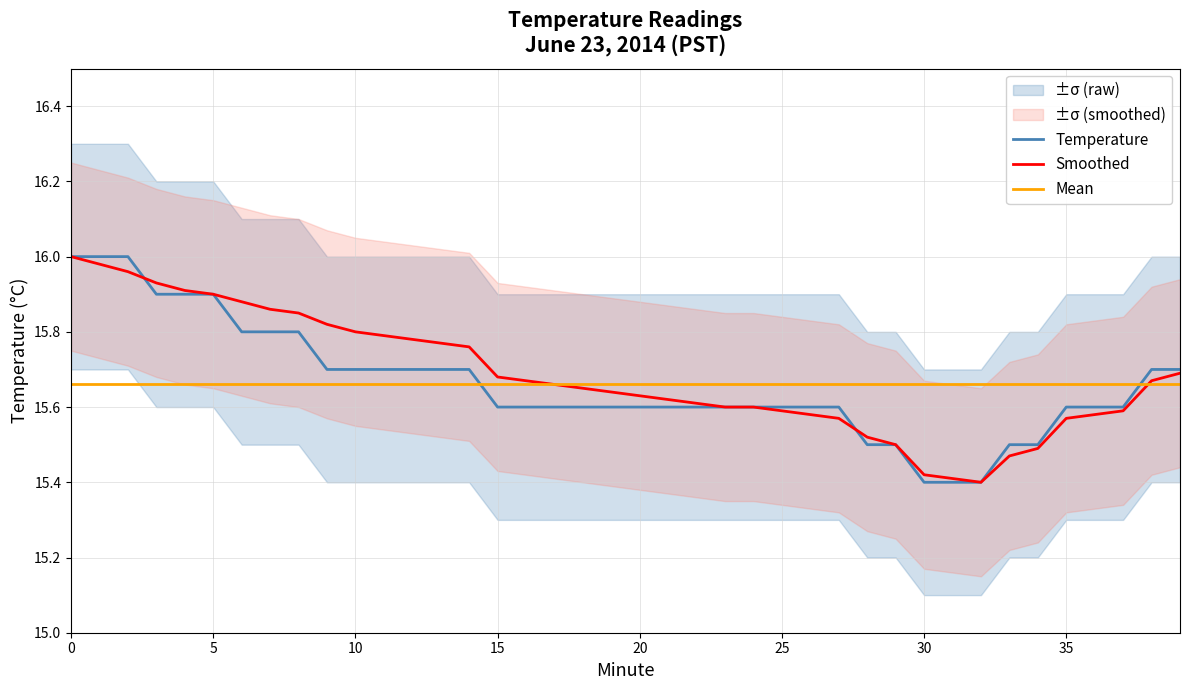

What are all the series names shown in the legend?

Temperature, Smoothed, Mean